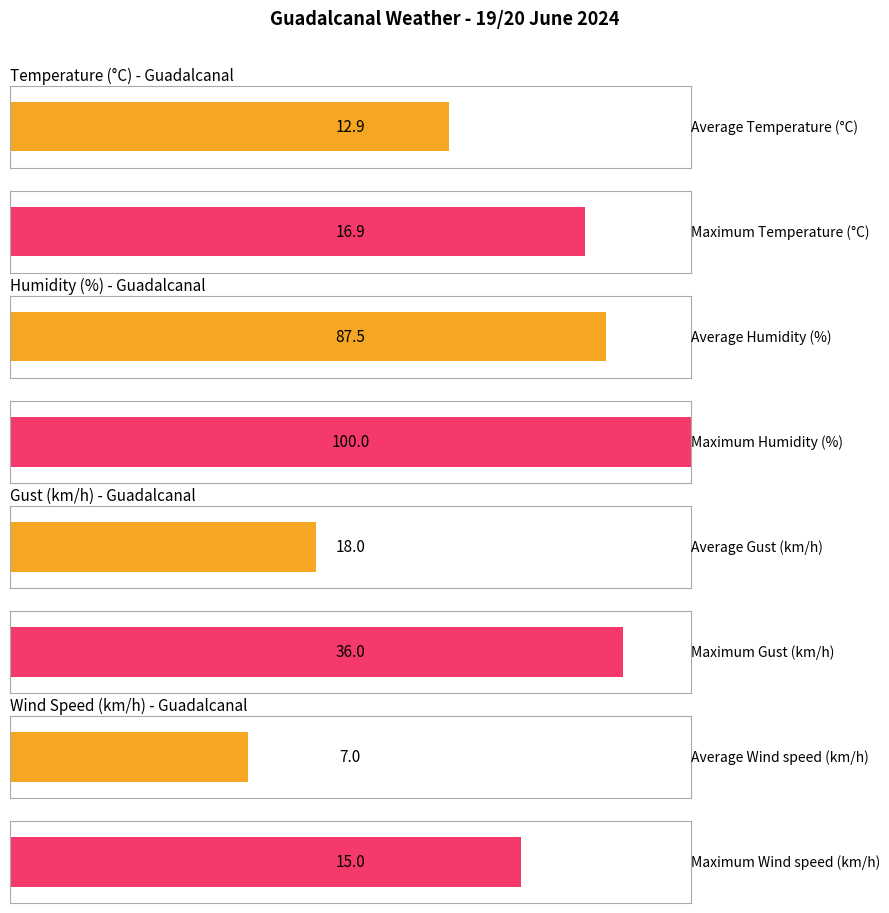

Are the bars grouped side by side (vs. stacked)?

Yes